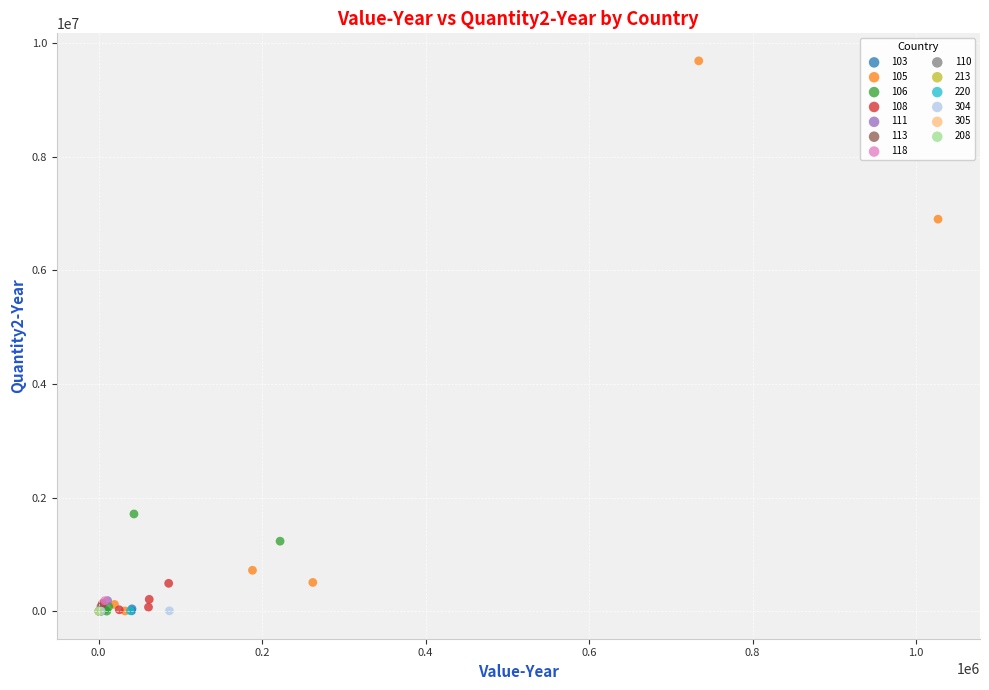

What are all the series names shown in the legend?

103, 105, 106, 108, 111, 113, 118, 110, 213, 220, 304, 305, 208